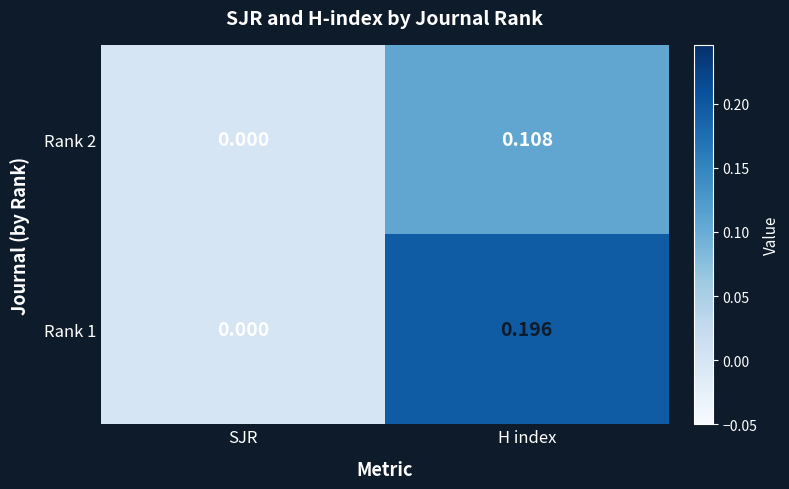

Between SJR and H index, which series saw the biggest shift?

Rank 1